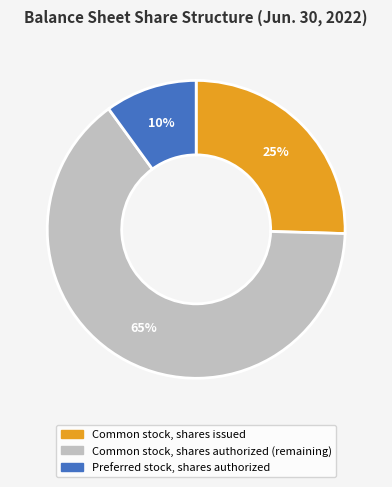

How many slices are in this pie chart?

3